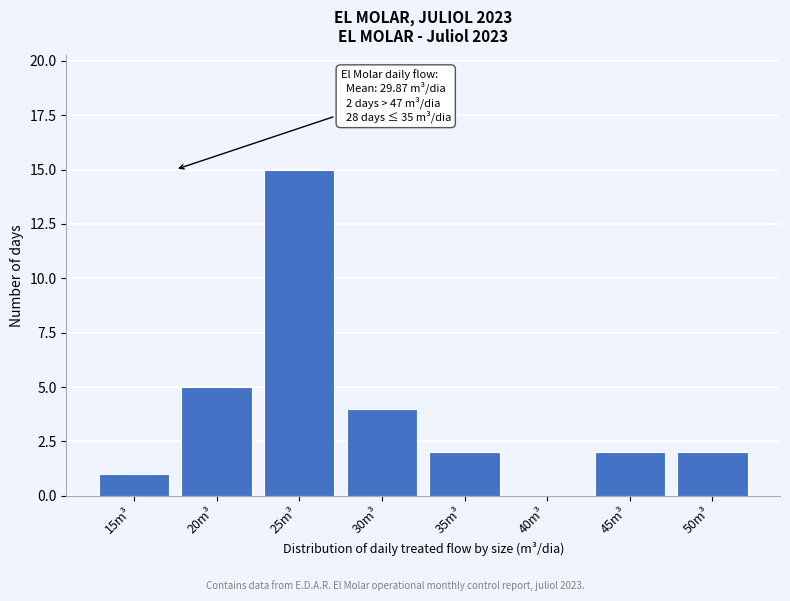

Reading right to left, list all the values displayed in this chart.

50m³=2	45m³=2	40m³=0	35m³=2	30m³=4	25m³=15	20m³=5	15m³=1